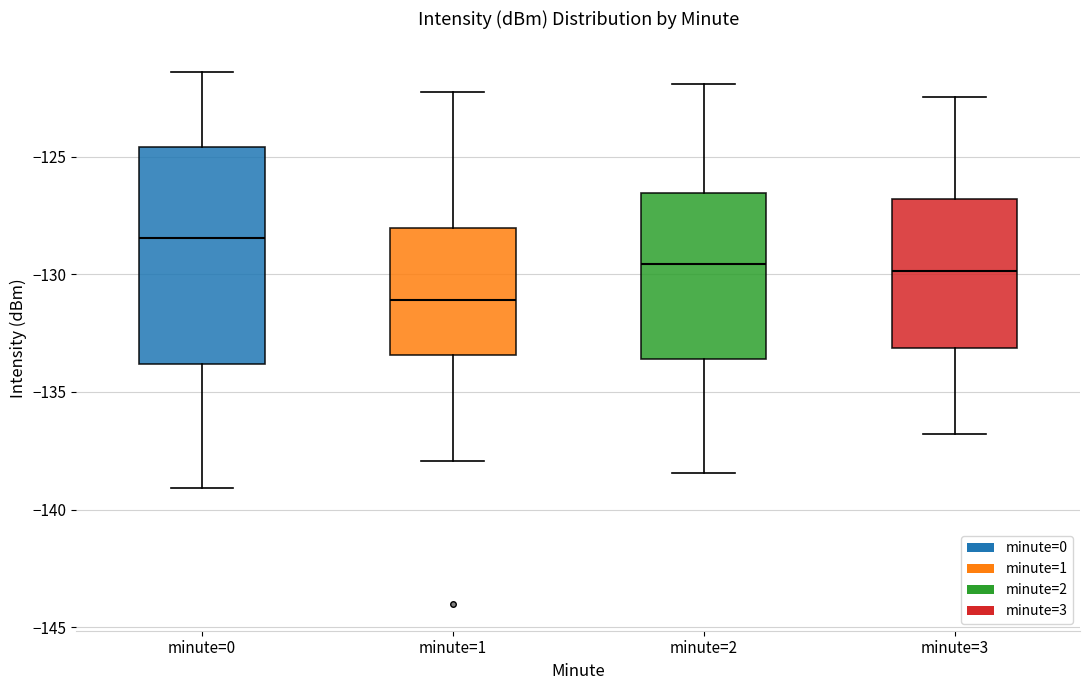

Comparing the boxes themselves (not the whiskers), which one is the tallest?

minute=0